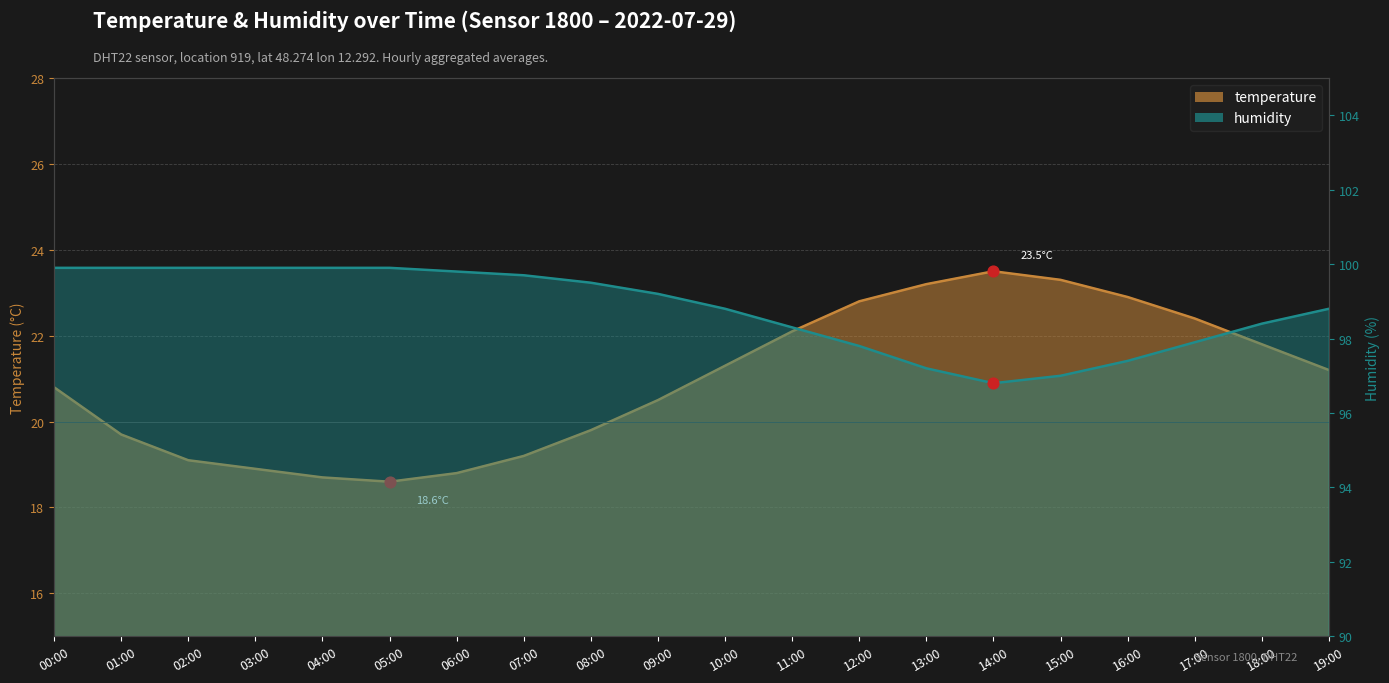

Which series reaches the minimum Y coordinate?

temperature